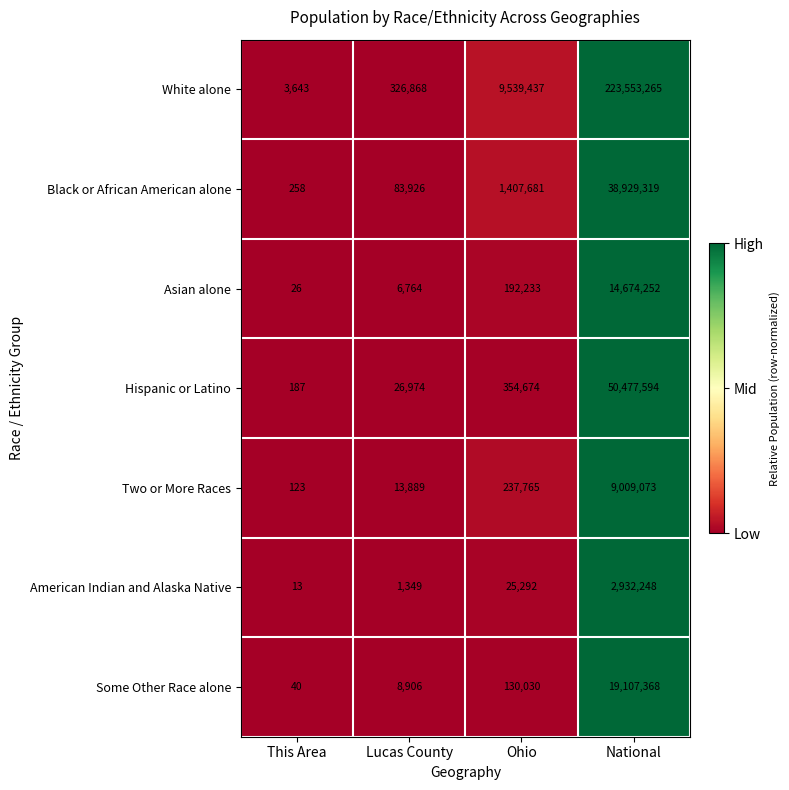

True or false: American Indian and Alaska Native has a value of 4556426 at National.

False